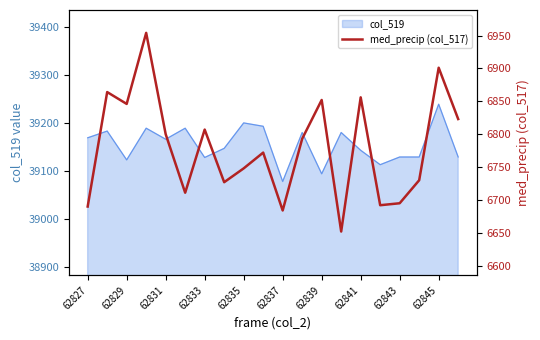

How many data points are less than 6793?

10